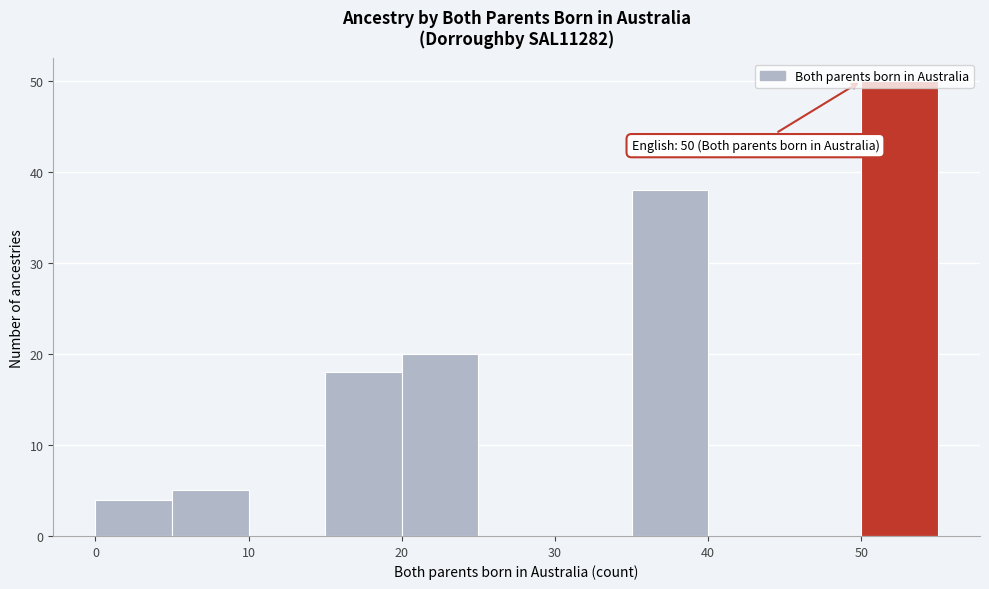

Which range on the x-axis has the tallest bar?

50 to 55